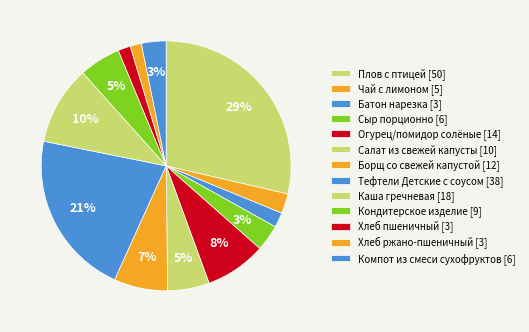

To the nearest percent, what is the difference between the Тефтели Детские с соусом and Сыр порционно slice percentages?

18%